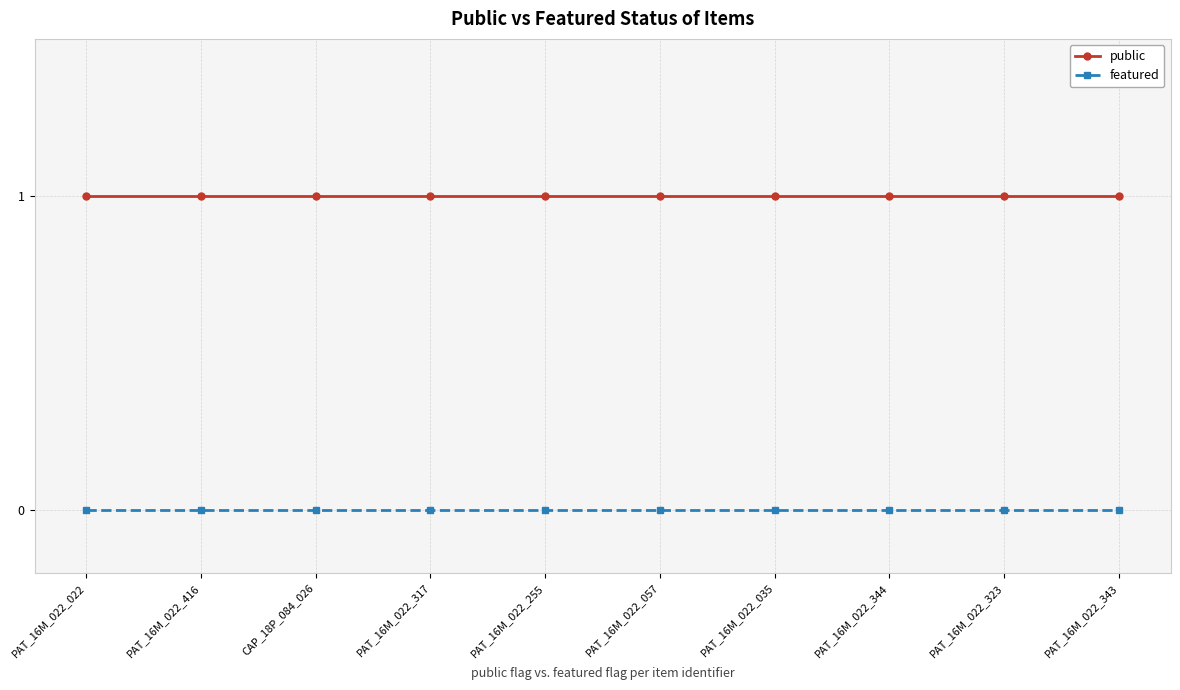

Reading right to left, list all the values displayed in this chart.

public: PAT_16M_022_343=1	PAT_16M_022_323=1	PAT_16M_022_344=1	PAT_16M_022_035=1	PAT_16M_022_057=1	PAT_16M_022_255=1	PAT_16M_022_317=1	CAP_18P_084_026=1	PAT_16M_022_416=1	PAT_16M_022_022=1
featured: PAT_16M_022_343=0	PAT_16M_022_323=0	PAT_16M_022_344=0	PAT_16M_022_035=0	PAT_16M_022_057=0	PAT_16M_022_255=0	PAT_16M_022_317=0	CAP_18P_084_026=0	PAT_16M_022_416=0	PAT_16M_022_022=0